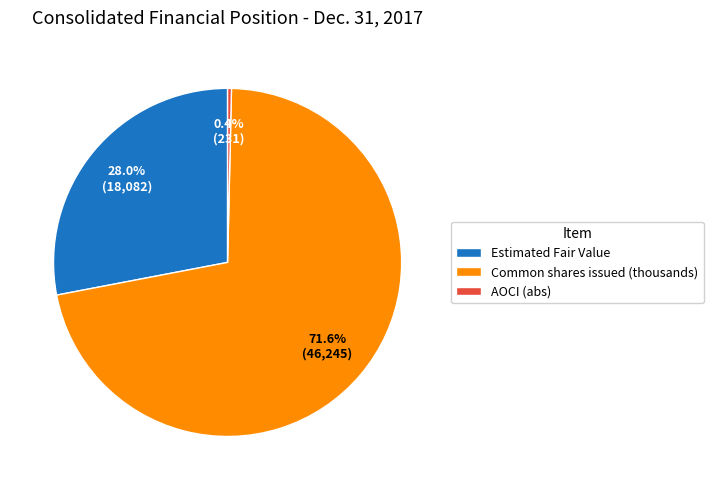

Rank the categories by value from lowest to highest.

AOCI (abs), Estimated Fair Value, Common shares issued (thousands)